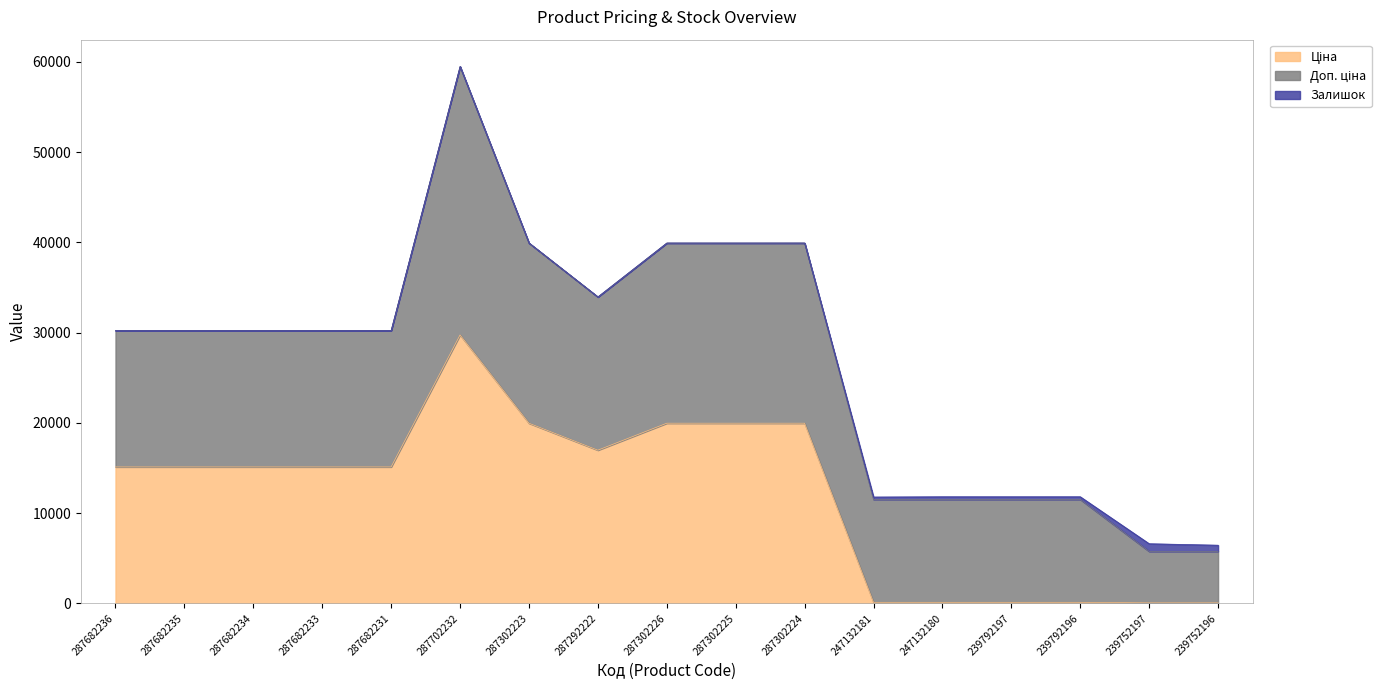

Reading left to right, list all the values displayed in this chart.

Ціна: 15120.0	15120.0	15120.0	15120.0	15120.0	29747.2	19964.2	16976.3	19964.2	19964.2	19964.2	114.1	114.1	114.1	114.1	57.0	57.0
Доп. ціна: 15120.0	15120.0	15120.0	15120.0	15120.0	29747.2	19964.2	16976.3	19964.2	19964.2	19964.2	11410.0	11410.0	11410.0	11410.0	5705.0	5705.0
Залишок: 0.0	0.0	0.0	0.0	0.0	0.0	7.0	5.0	1.0	0.0	3.0	260.0	290.0	289.0	290.0	845.0	683.0